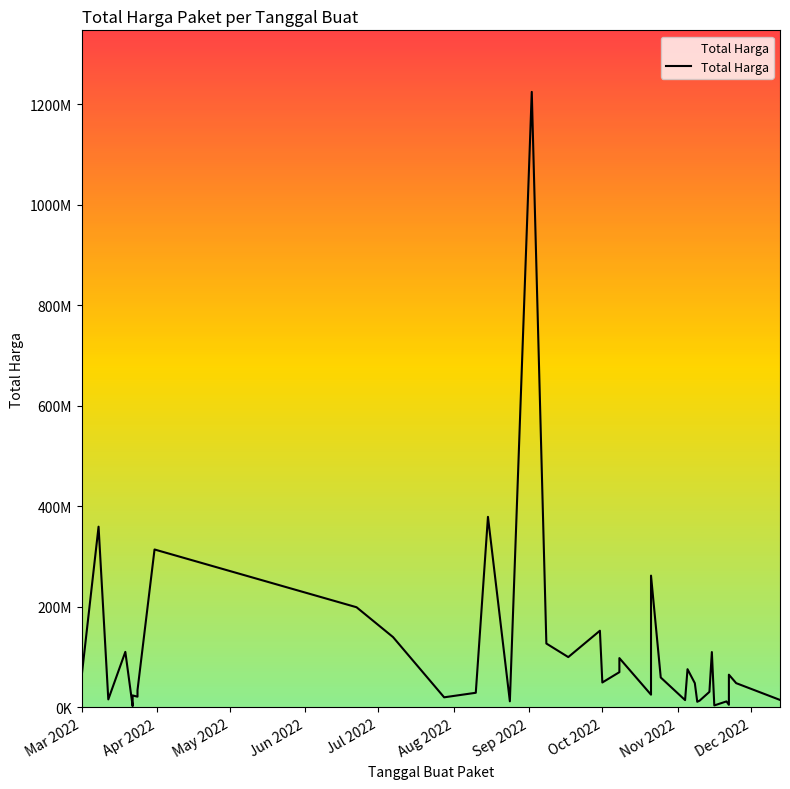

Reading right to left, extract all data points from this chart.

14750000	48140000	65000000	5093000	11800000	3825000	110000000	30800000	13442000	11100000	48140000	75920000	14400000	59375000	262118150	25200000	98000000	70000000	49478000	152477000	100000000	127000000	1224682000	12000000	379075000	29000000	19950000	139800000	199200000	314121780	34132505	27720000	21231000	23680800	2395750	110389990	15787200	359500000	59935000	6936000